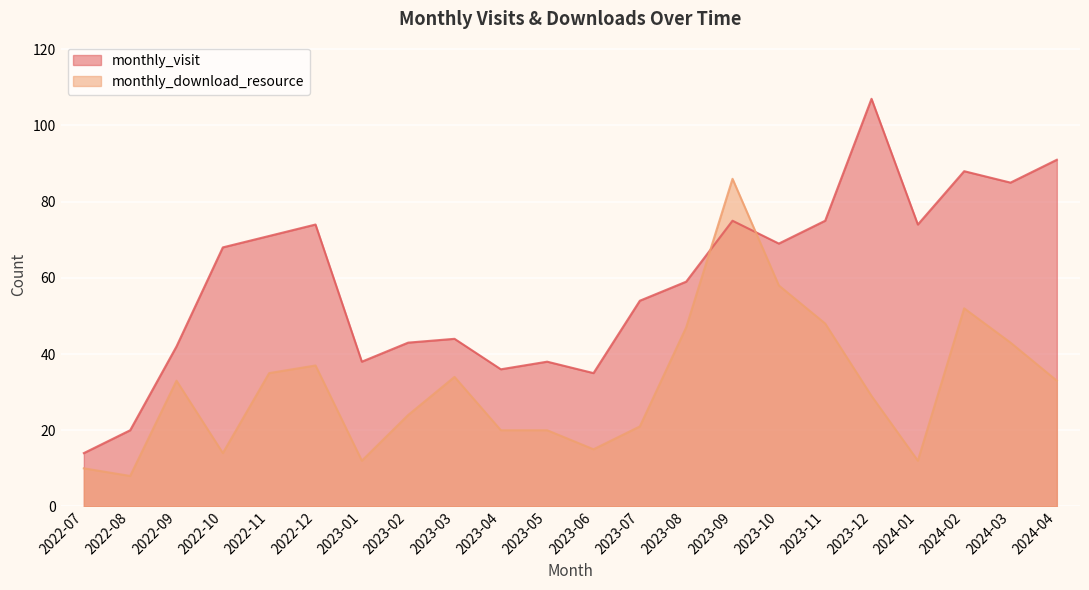

Reading left to right, transcribe all the data shown in this chart.

monthly_visit: 2022-07=14	2022-08=20	2022-09=42	2022-10=68	2022-11=71	2022-12=74	2023-01=38	2023-02=43	2023-03=44	2023-04=36	2023-05=38	2023-06=35	2023-07=54	2023-08=59	2023-09=75	2023-10=69	2023-11=75	2023-12=107	2024-01=74	2024-02=88	2024-03=85	2024-04=91
monthly_download_resource: 2022-07=10	2022-08=8	2022-09=33	2022-10=14	2022-11=35	2022-12=37	2023-01=12	2023-02=24	2023-03=34	2023-04=20	2023-05=20	2023-06=15	2023-07=21	2023-08=47	2023-09=86	2023-10=58	2023-11=48	2023-12=29	2024-01=12	2024-02=52	2024-03=43	2024-04=33